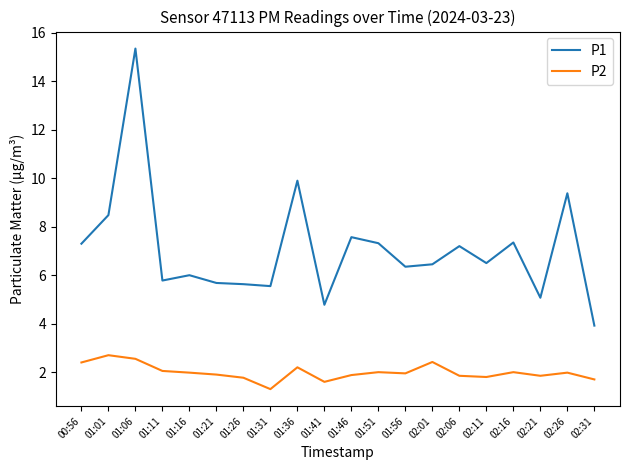

Which series has the largest range (max minus min)?

P1